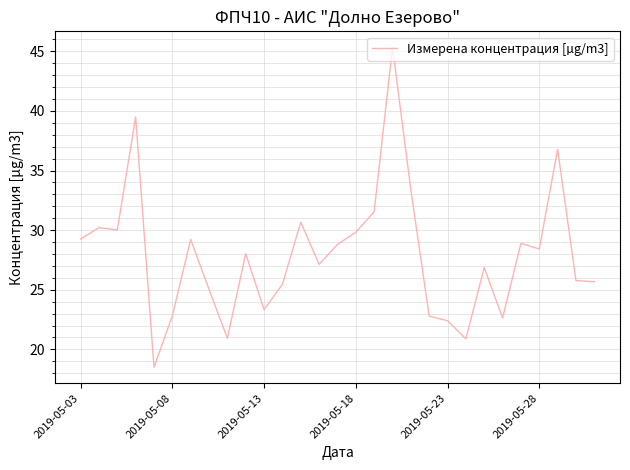

What is the difference between the maximum and minimum values?

26.8